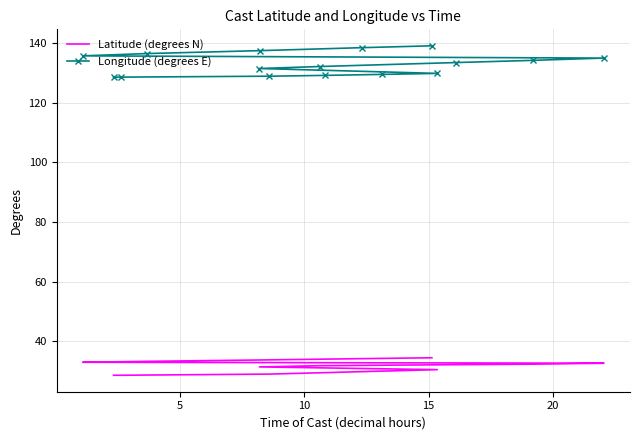

What is the label of the 6th point from the right?

10